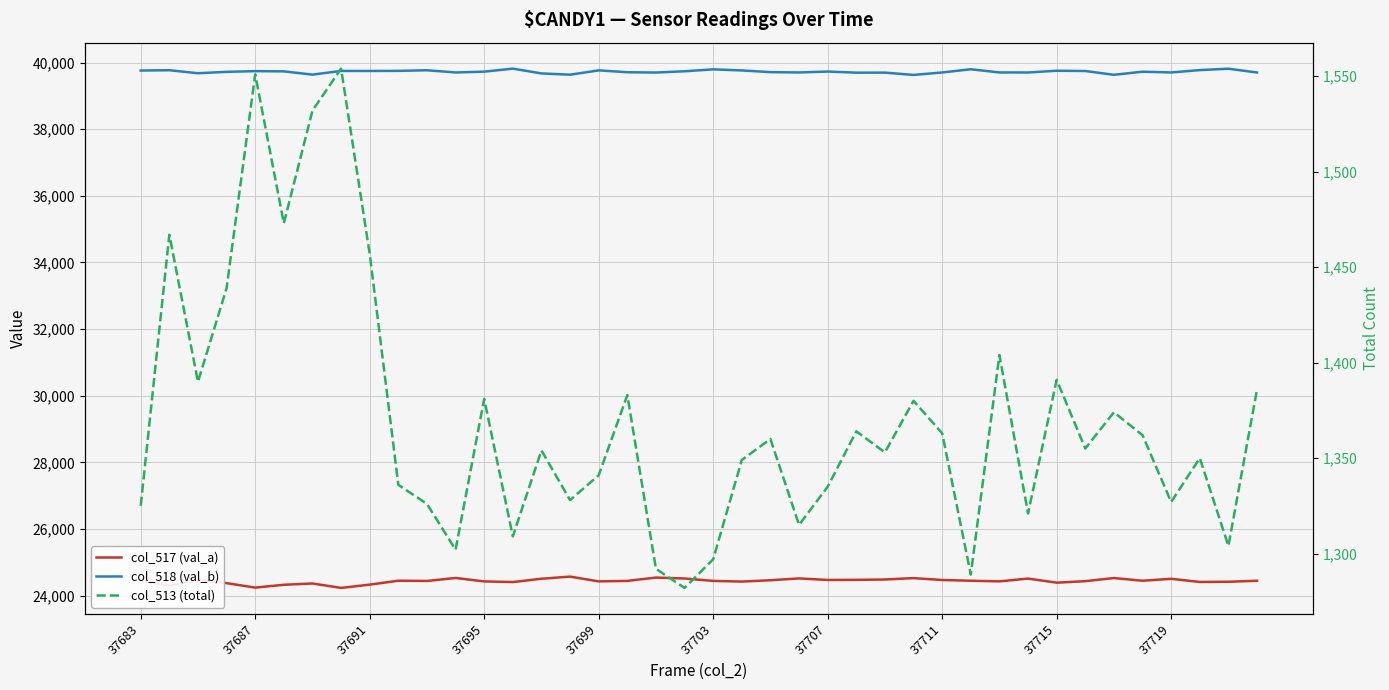

What are all the series names shown in the legend?

col_517 (val_a), col_518 (val_b), col_513 (total)